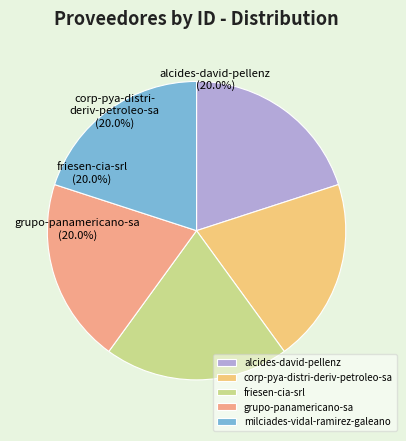

Count the number of slices in the pie.

5